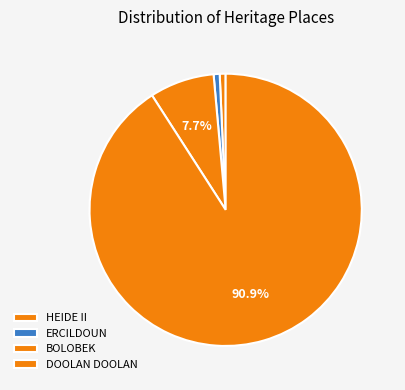

Count the number of slices in the pie.

4